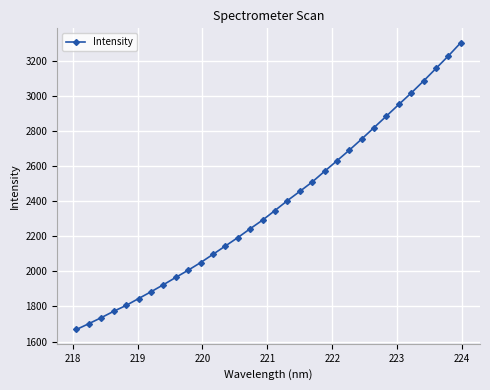

True or false: there are more than 0 points higher than both neighbors.

False